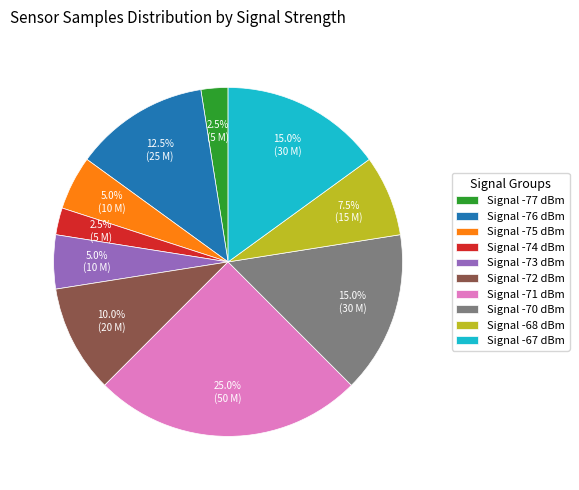

Which has a higher value, Signal -72 dBm or Signal -76 dBm?

Signal -76 dBm